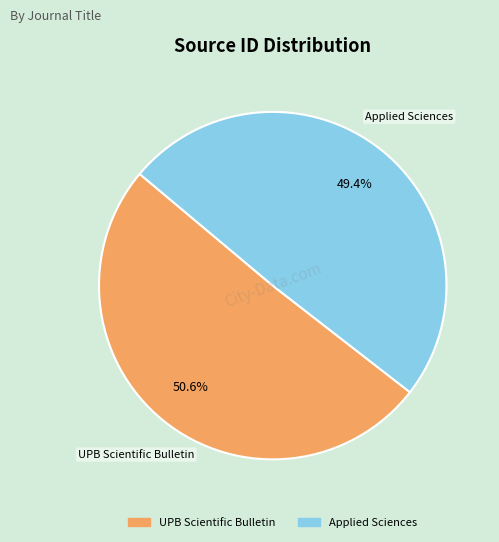

Is it true that Applied Sciences is 49% of the pie?

True